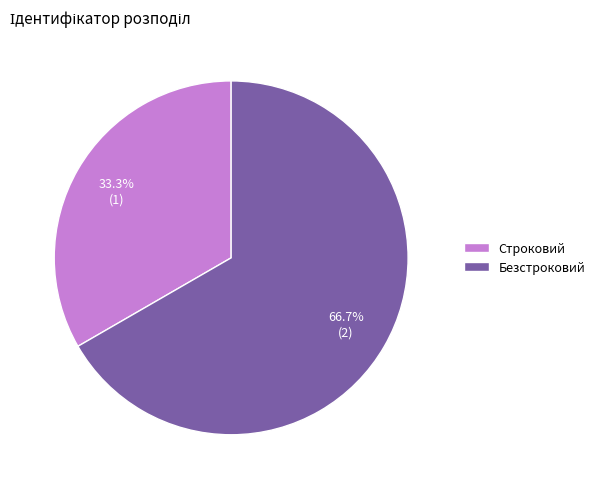

Is it true that Строковий is 33% of the pie?

True